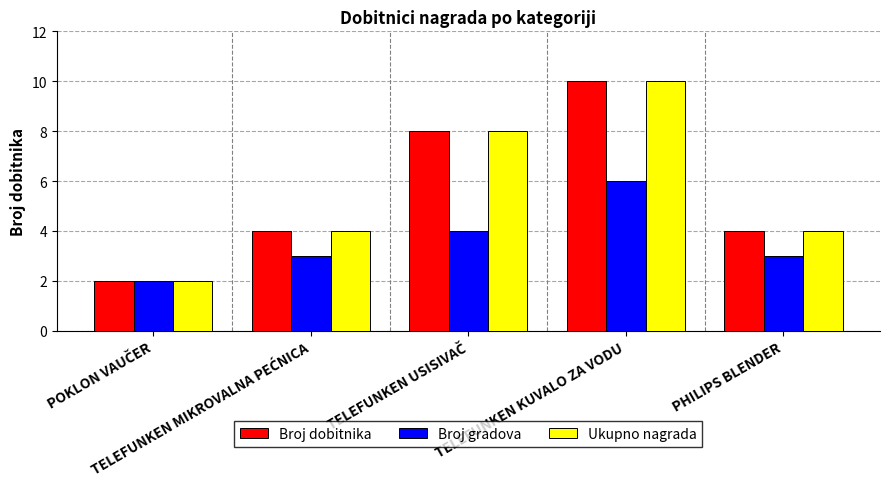

What is the average value of the Broj dobitnika series?

6